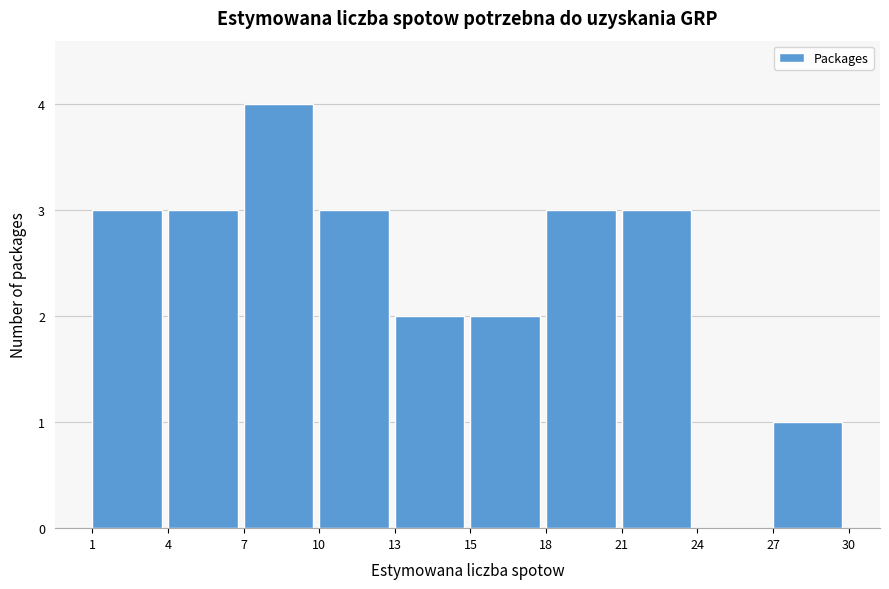

Reading left to right, list all the values displayed in this chart.

1=3	4=3	7=4	10=3	13=2	15=2	18=3	21=3	24=0	27=1